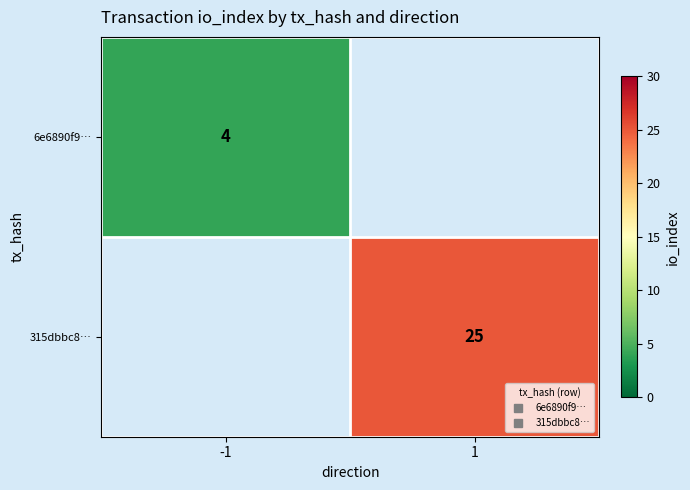

Count the 315dbbc8… values in the range 0 to 25.

2